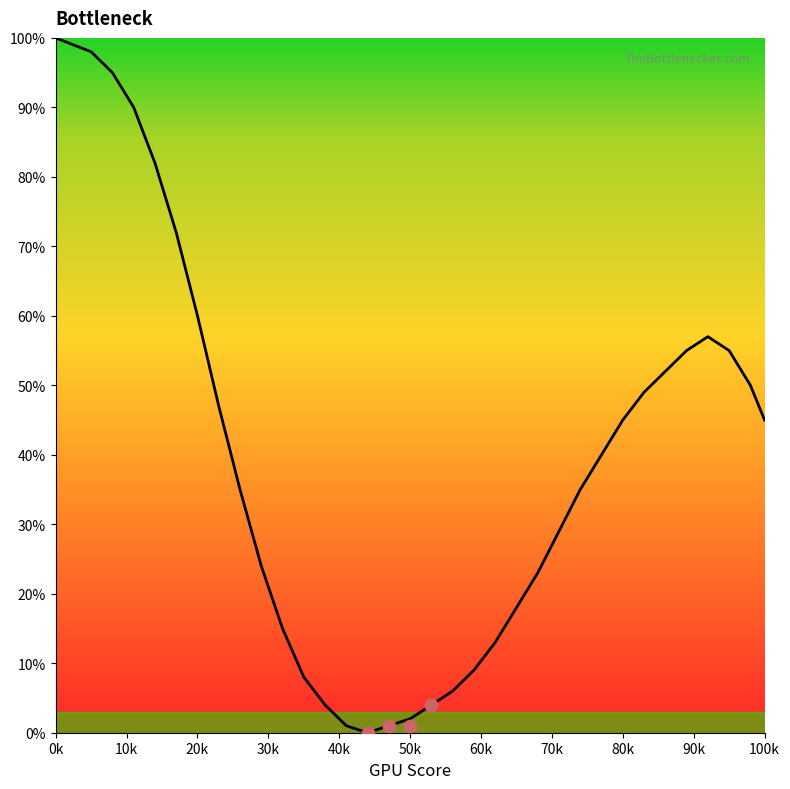

Approximately how many times larger is the value at 92 compared to 41?

57.0